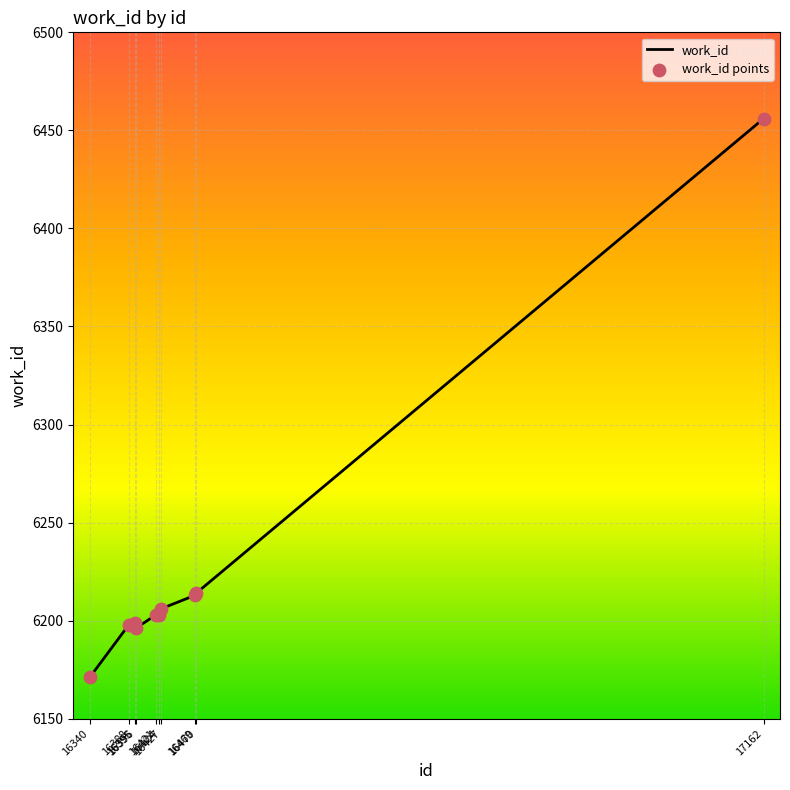

Which has a higher value, 16427 or 16421?

16427